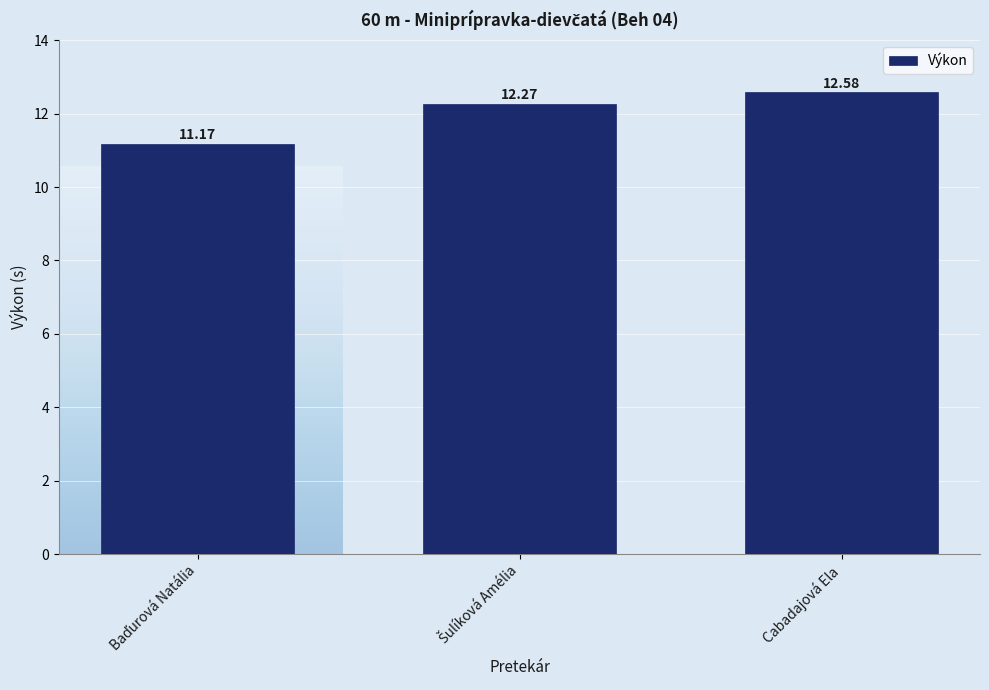

Which label corresponds to the largest value in the chart?

Cabadajová Ela